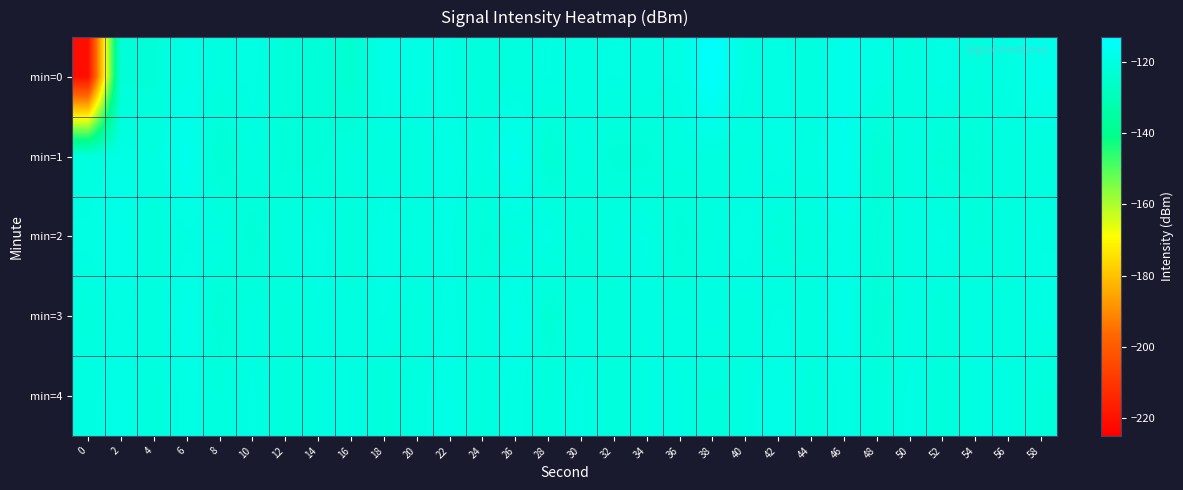

Rank the series at 16 from lowest to highest value.

min=0, min=2, min=1, min=3, min=4